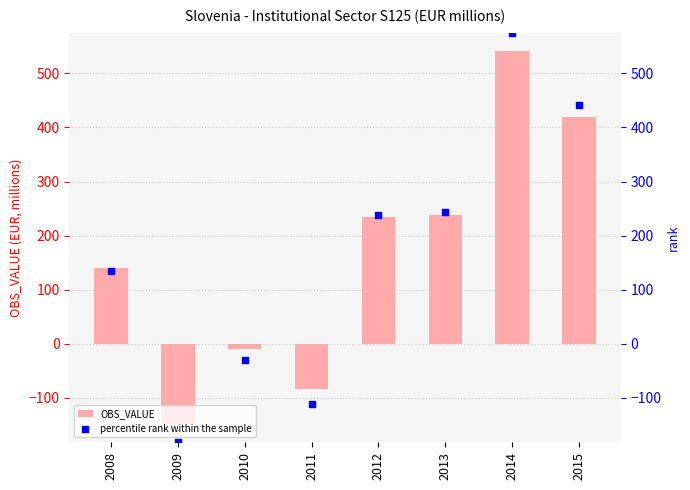

What is the total value across all series at 2009?

-330.4